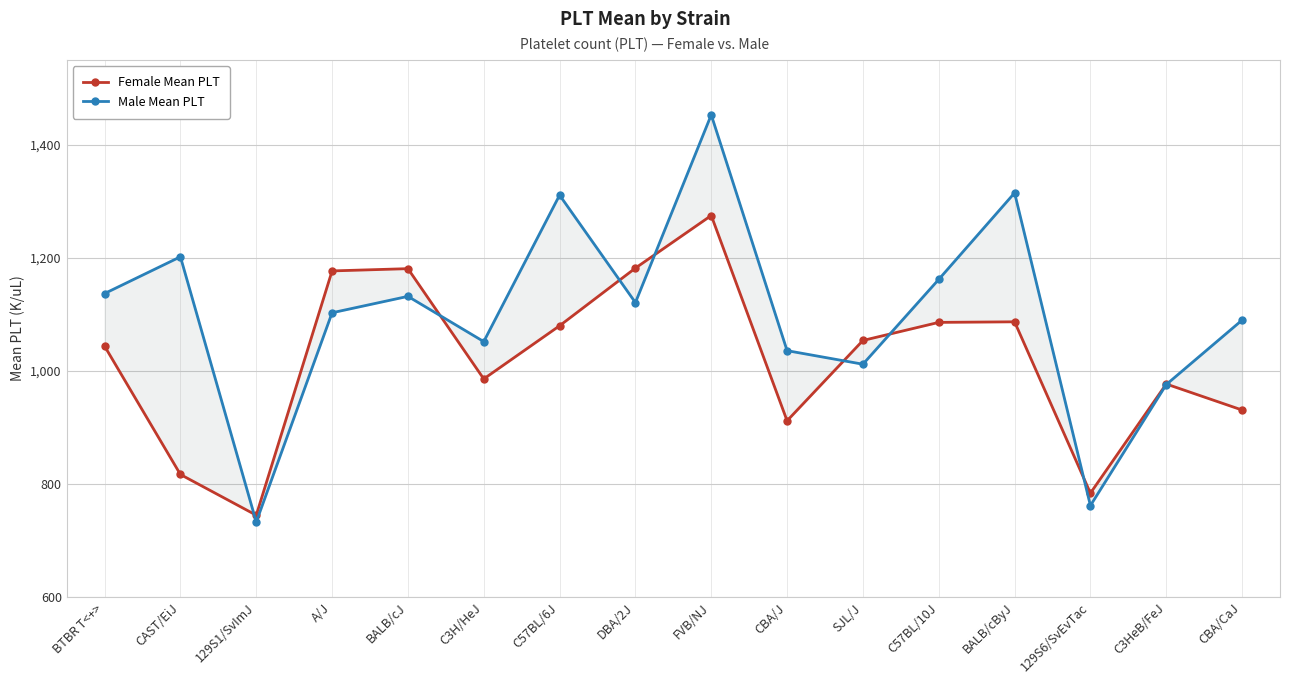

How many values in the Female Mean PLT series exceed 1054?

7